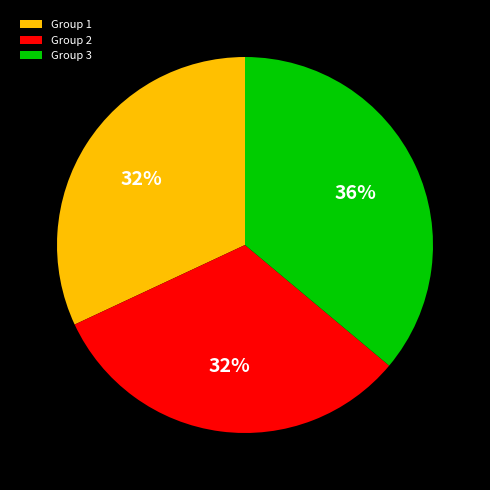

Which has a higher value, Group 1 or Group 3?

Group 3